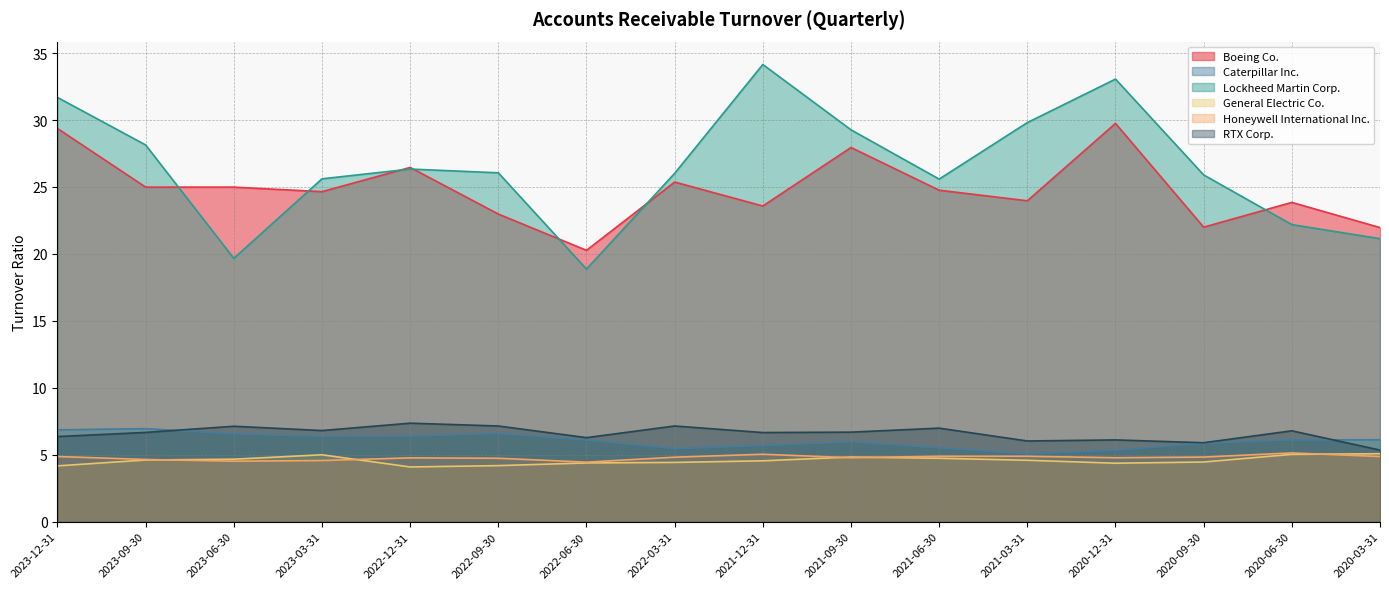

What position from the right is 2022-12-31?

12